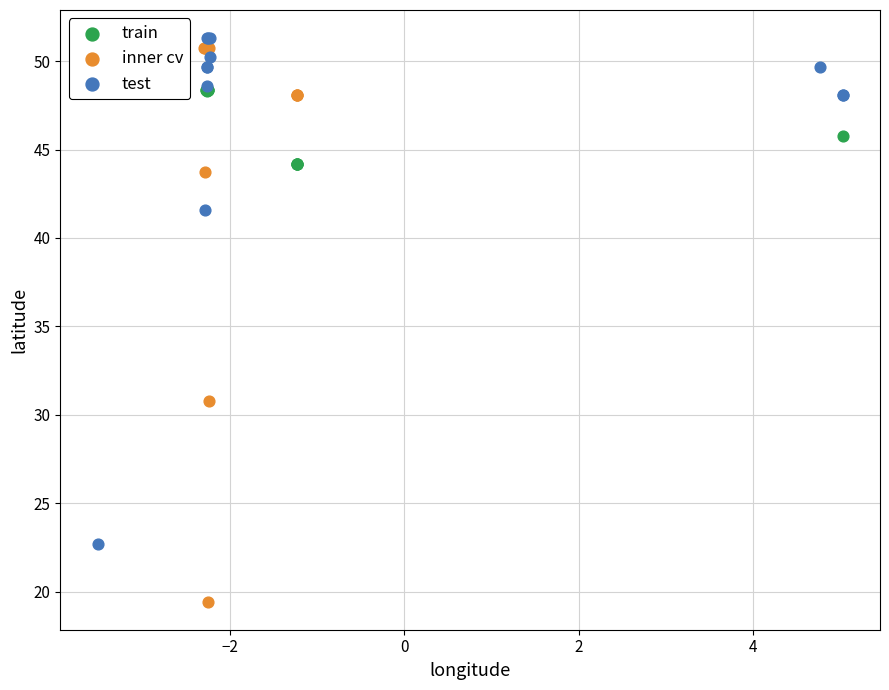

Which series reaches the minimum Y coordinate?

inner cv